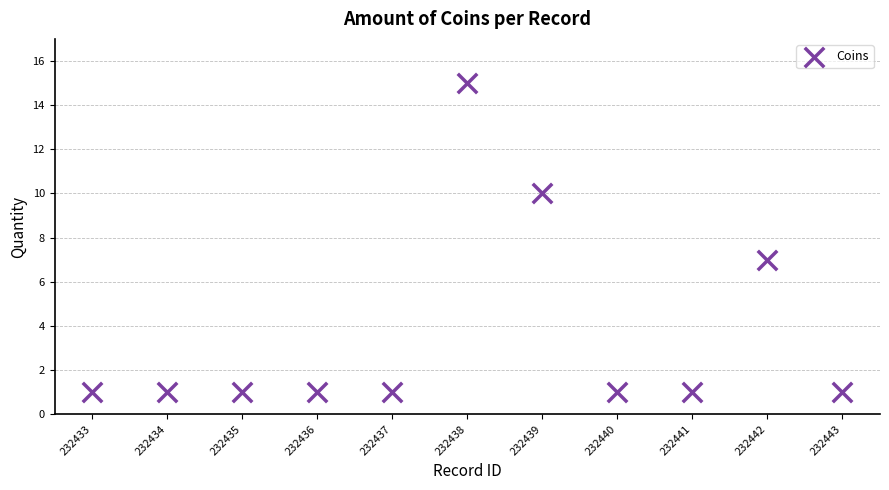

What is the range of X values (max minus min)?

10